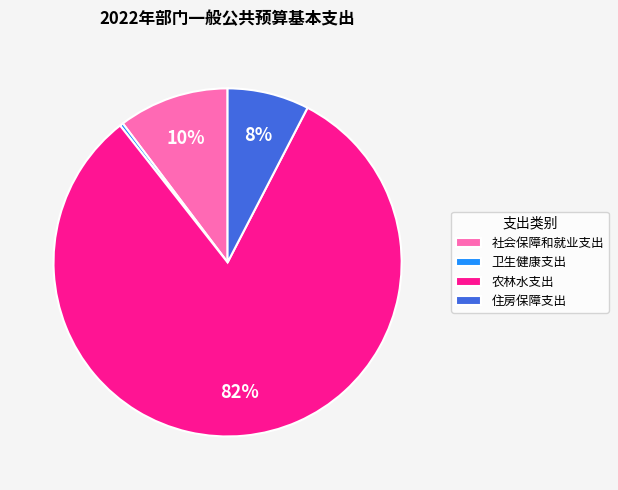

Rank the categories by value from lowest to highest.

卫生健康支出, 住房保障支出, 社会保障和就业支出, 农林水支出